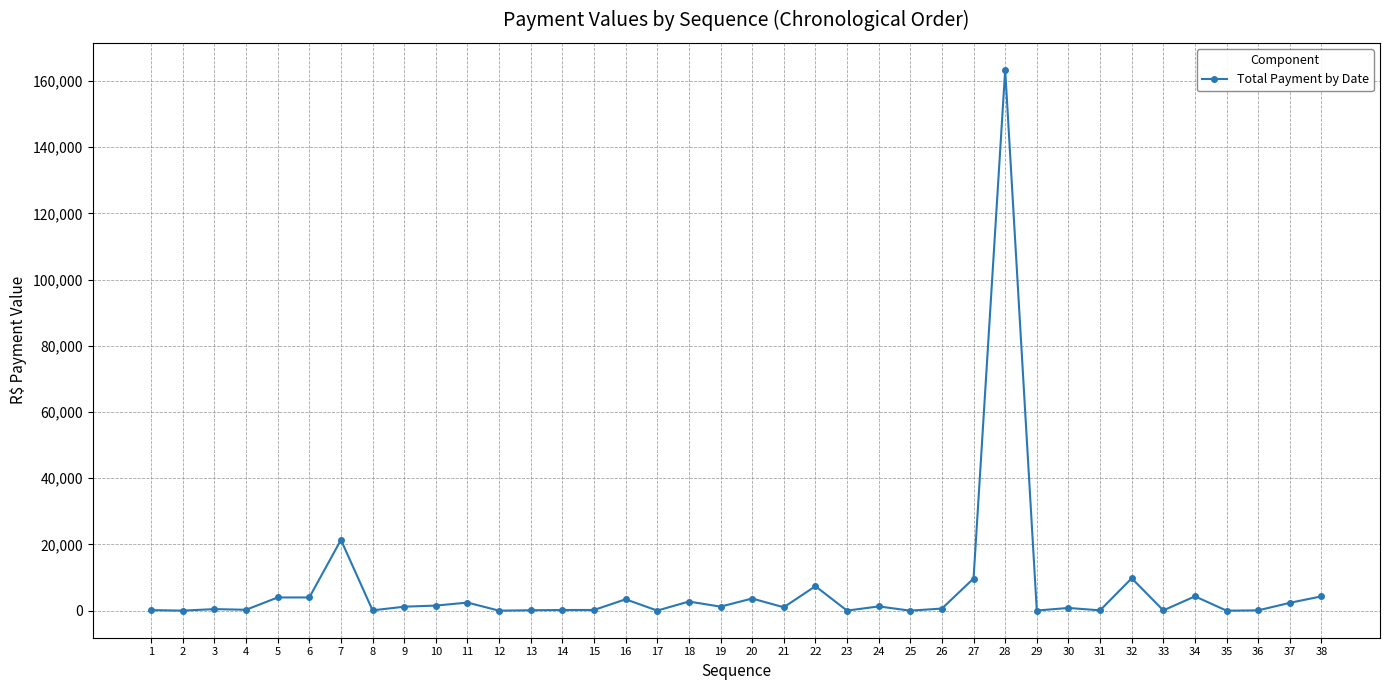

What is the greatest value displayed?

163333.4